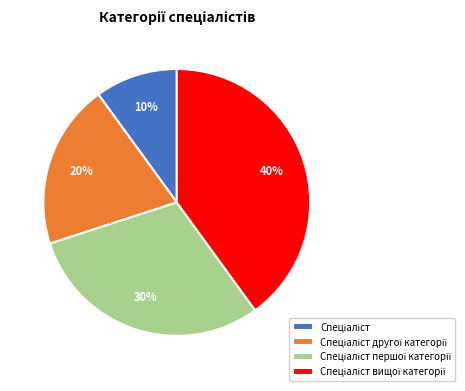

To the nearest percent, what is the average slice percentage?

25%